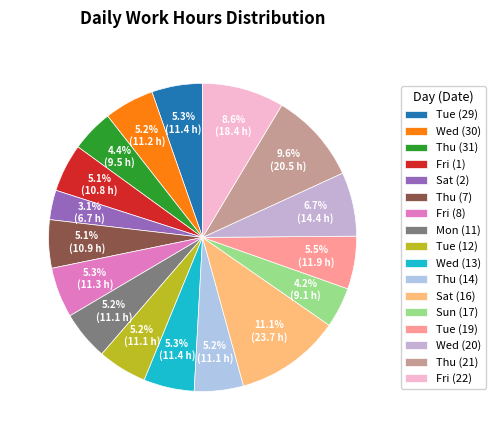

What percentage is the Wed (30) slice, to the nearest percent?

5%